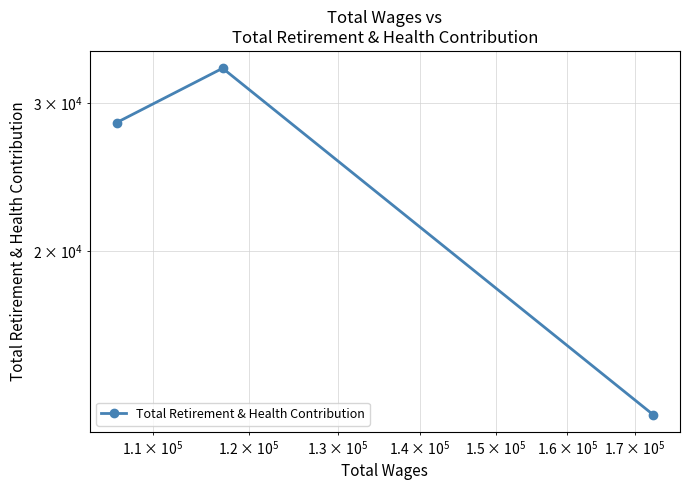

Count the number of data series in this chart.

1